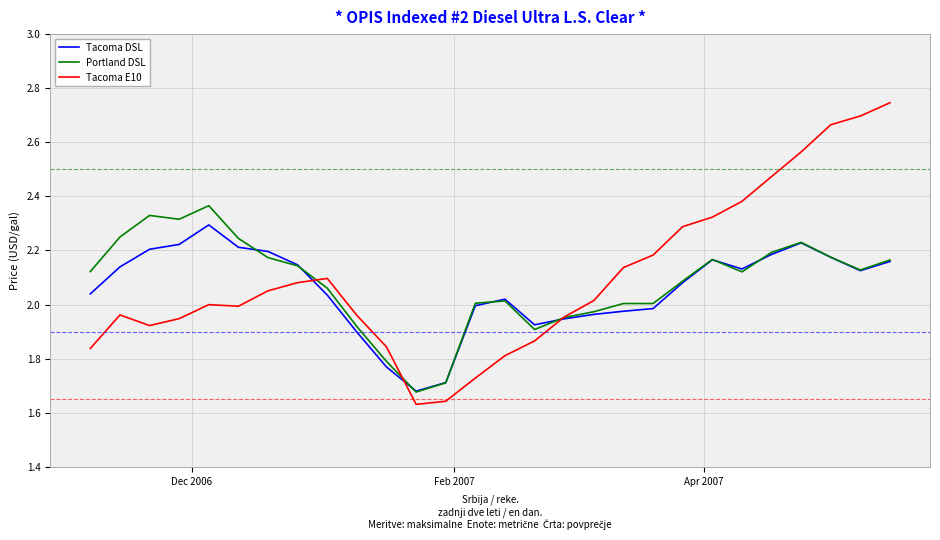

Which series has the widest spread of values?

Tacoma E10